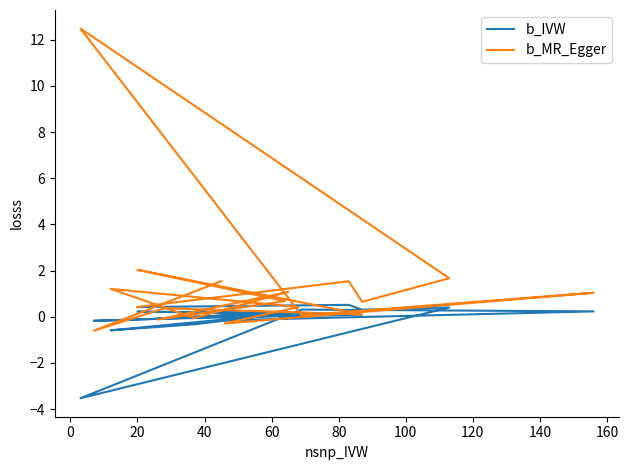

What is the difference between the maximum and minimum values in the b_MR_Egger series?

13.1